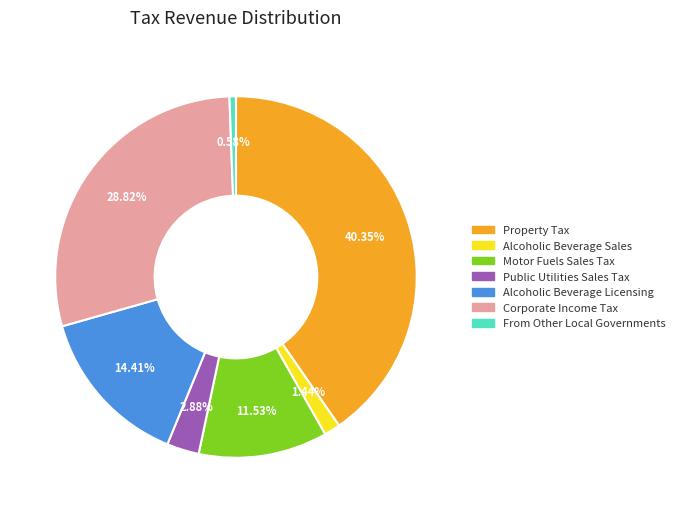

To the nearest percent, what is the difference between the largest and smallest slice percentages?

40%